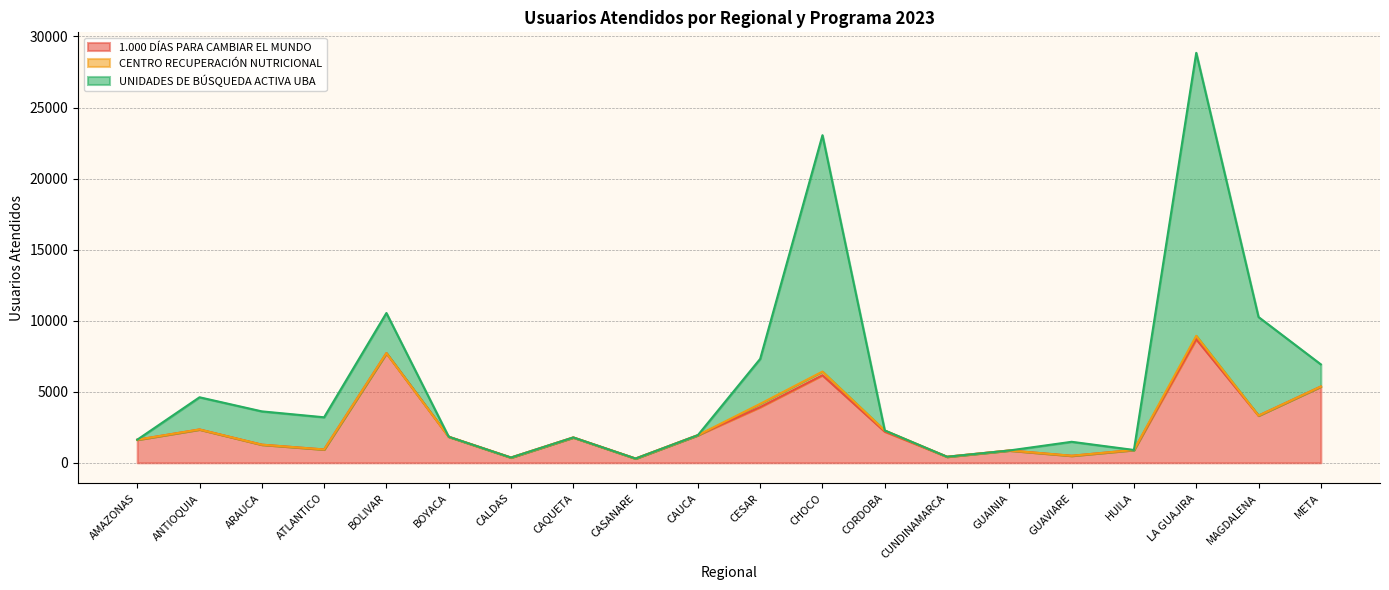

What are all the series names shown in the legend?

1.000 DÍAS PARA CAMBIAR EL MUNDO, CENTRO RECUPERACIÓN NUTRICIONAL, UNIDADES DE BÚSQUEDA ACTIVA UBA